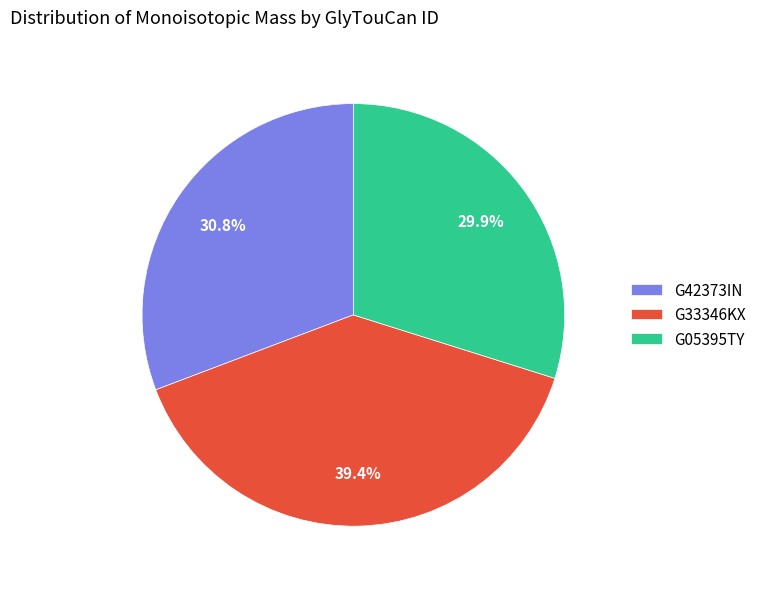

Count the number of slices in the pie.

3